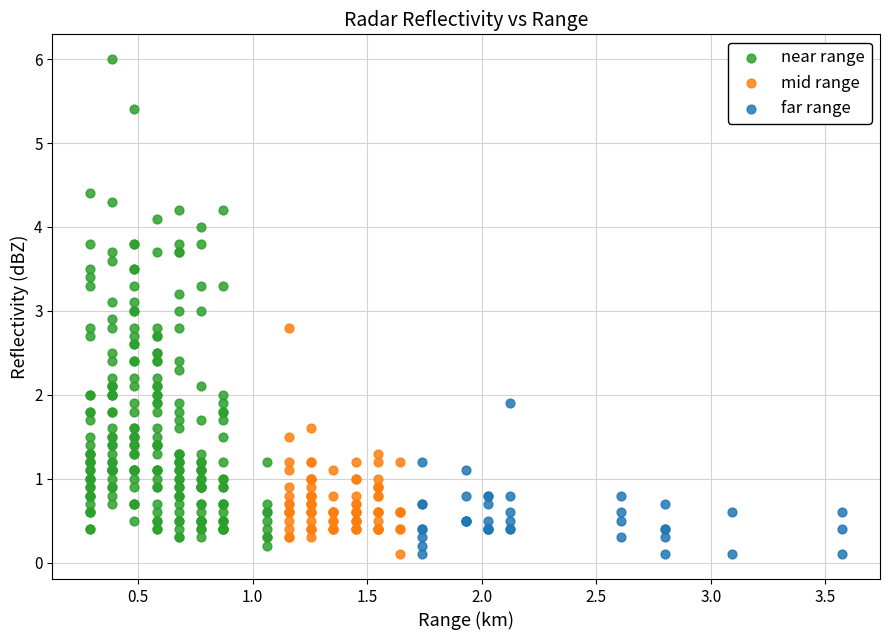

Which series reaches the maximum Y coordinate?

near range